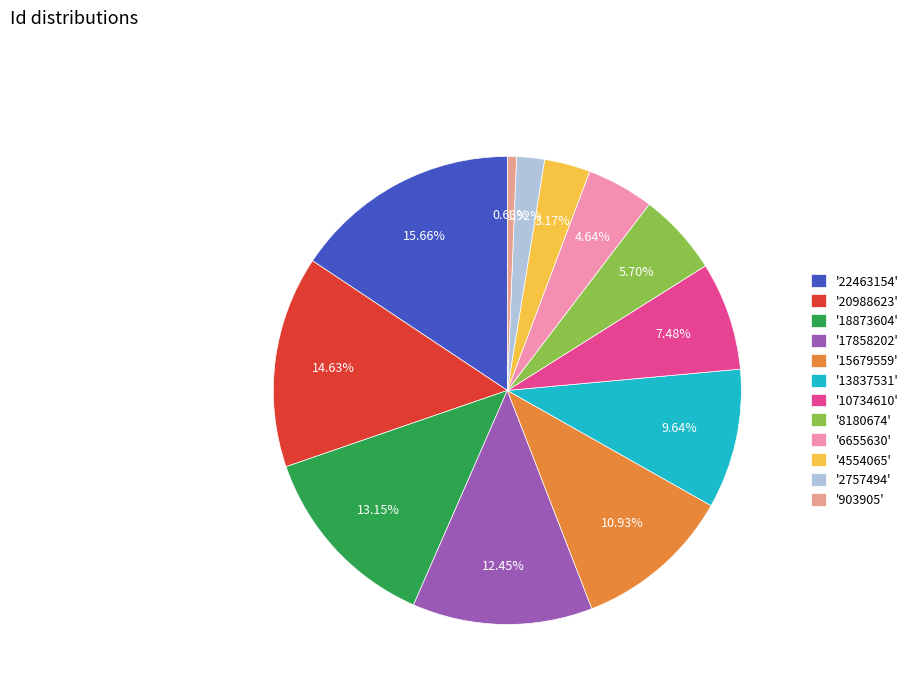

How many segments does this pie chart have?

12